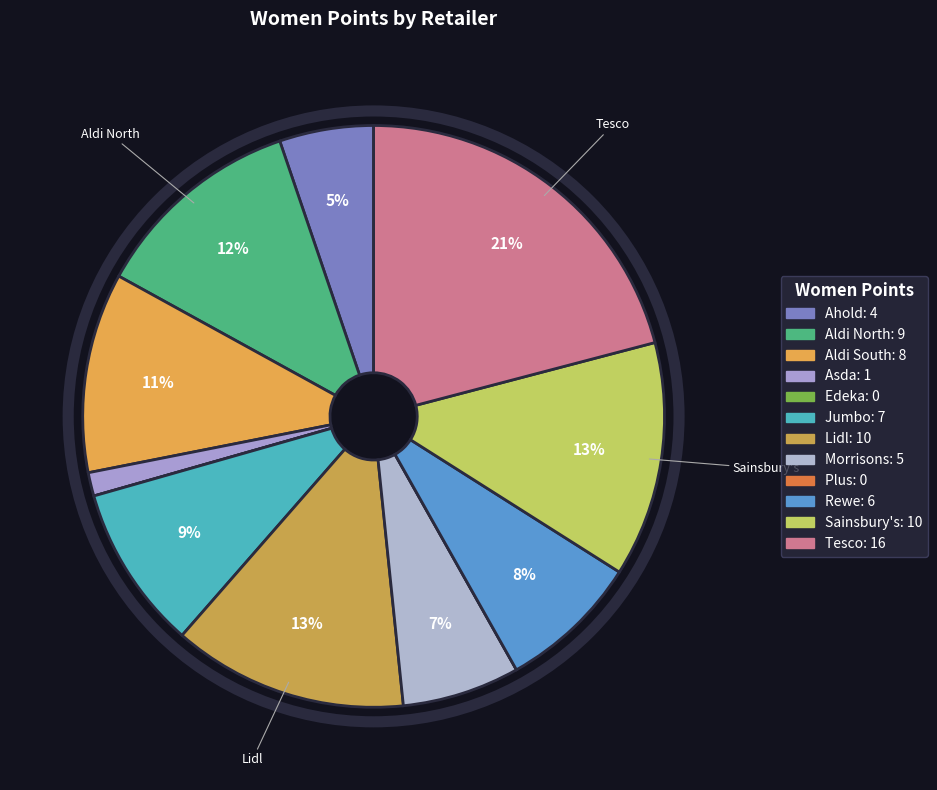

Which category has the biggest portion of the pie?

Tesco